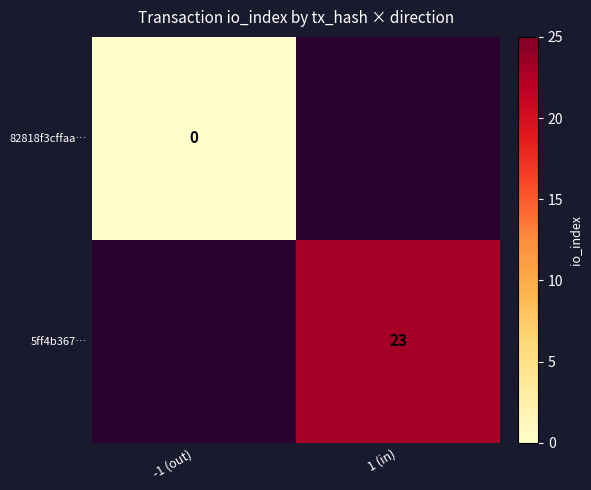

True or false: 5ff4b367… has a value of 30 at 1 (in).

False